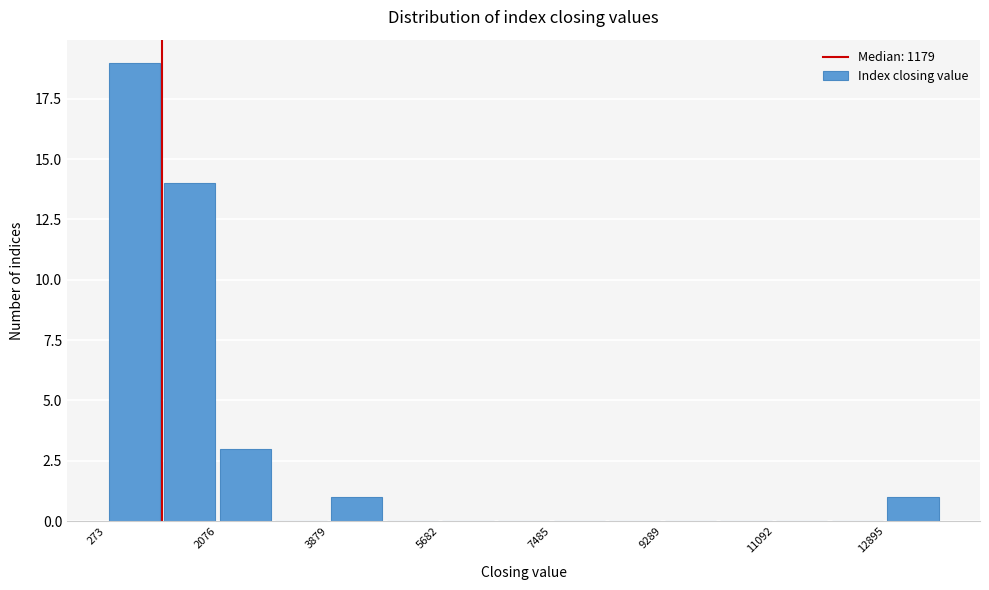

Over which range of the x-axis is the bar tallest?

200 to 1200